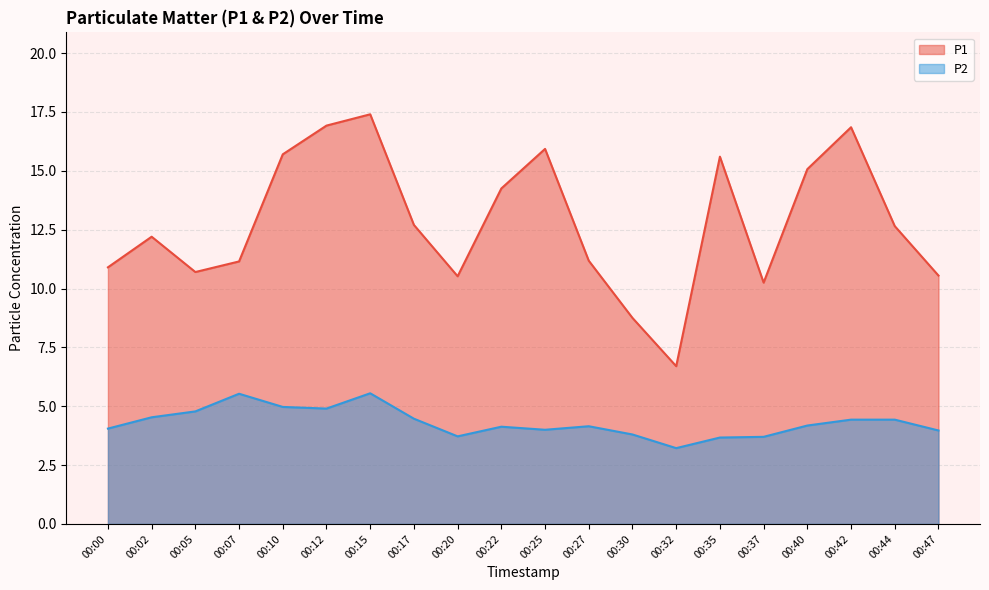

The value of P2 at 00:17 is 7.9. True or false?

False